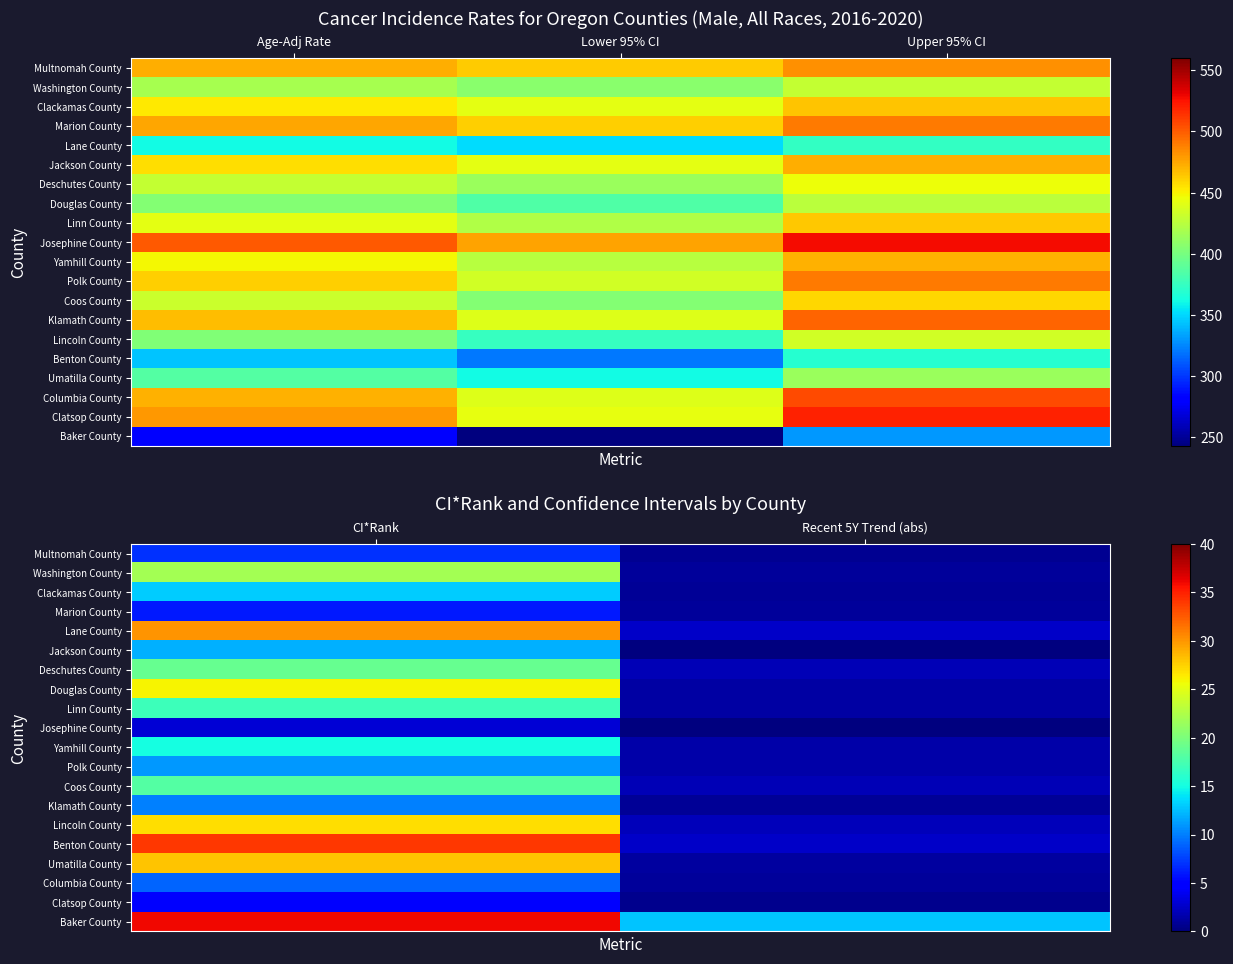

At how many categories does at least one series exceed 23?

1